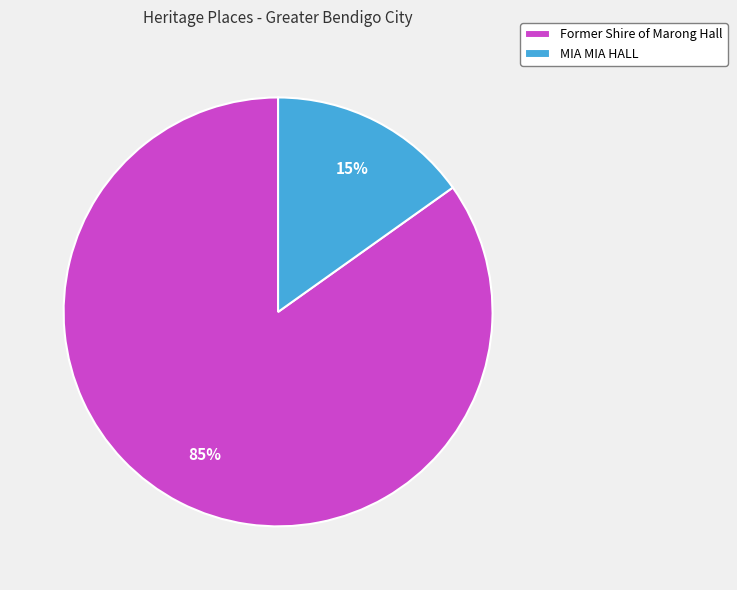

Rank the categories by value from highest to lowest.

Former Shire of Marong Hall, MIA MIA HALL